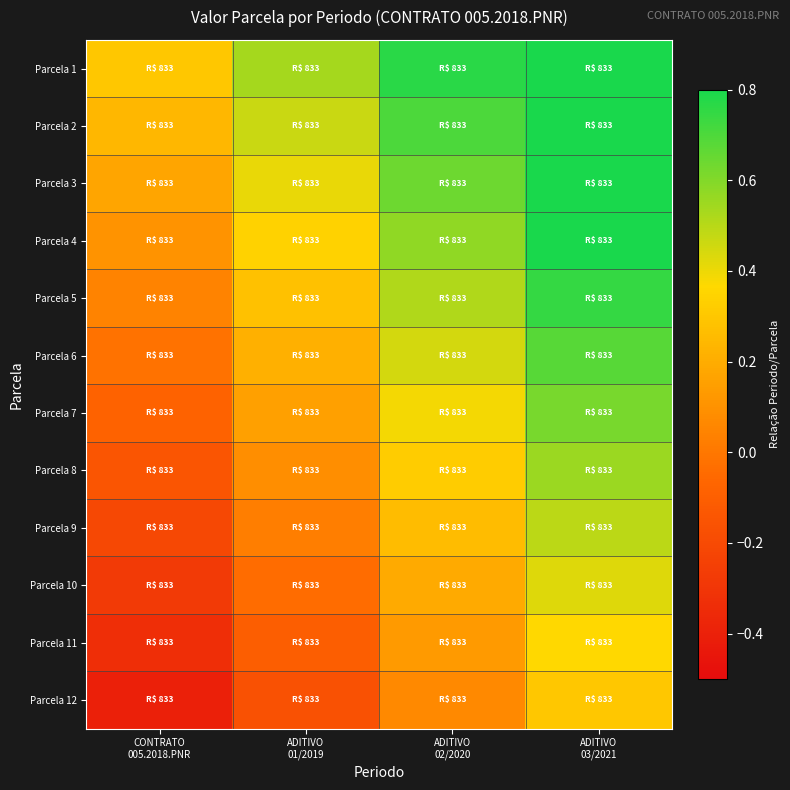

How many series are shown in this chart?

12